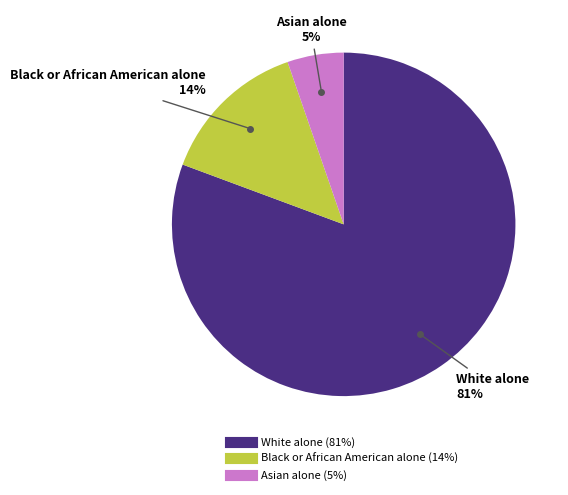

Count the number of slices in the pie.

3